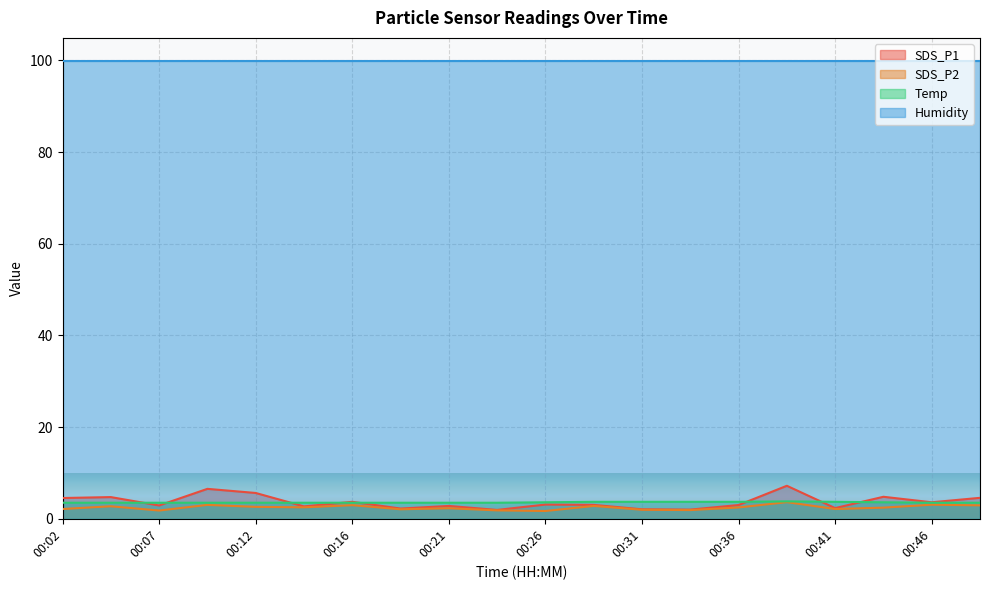

At which label is SDS_P1 closest to 4?

00:16